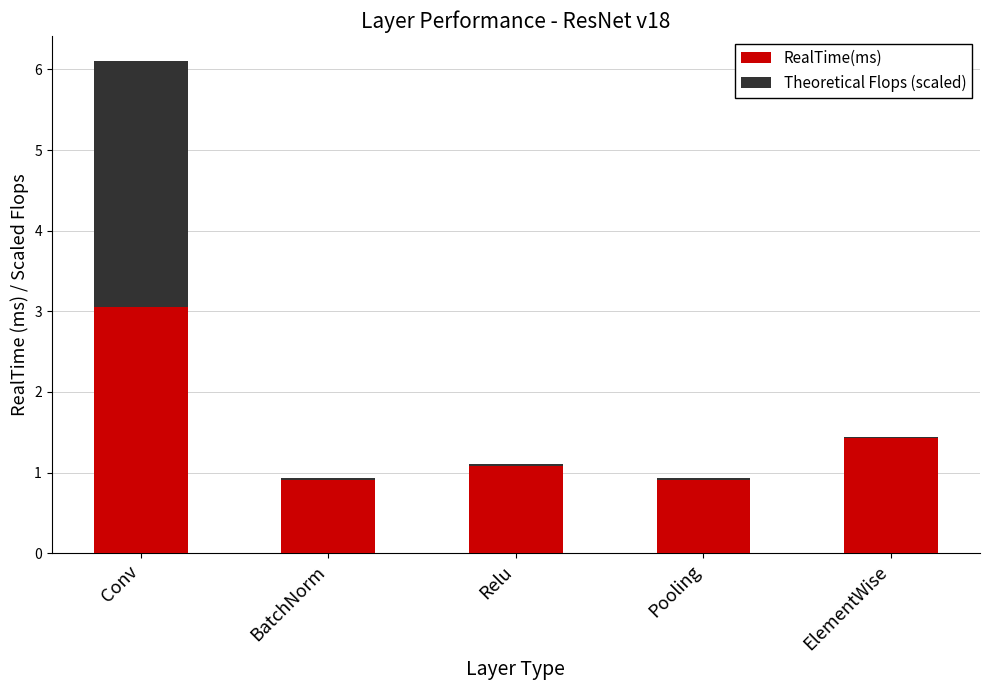

Which category has the highest value in the RealTime(ms) series?

Conv